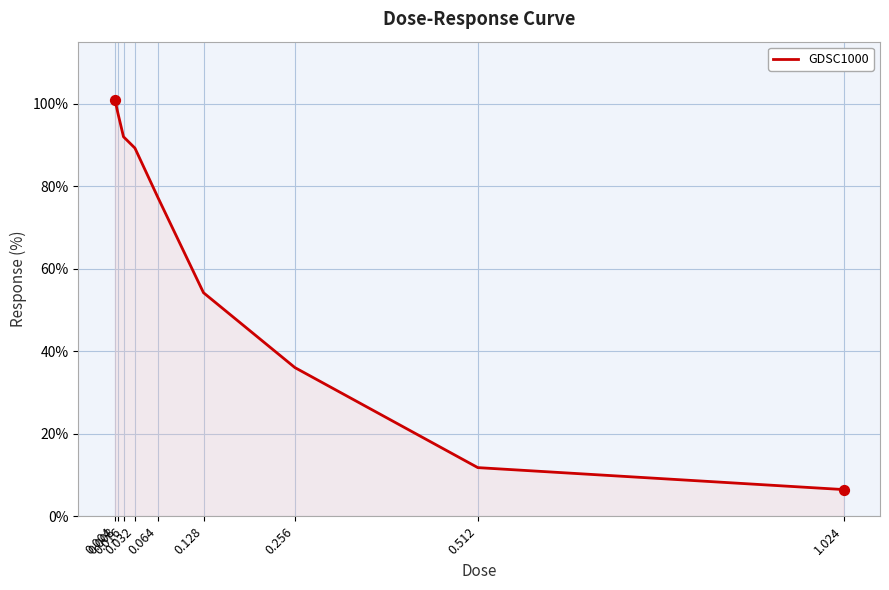

What is the change in value from 0.004 to 0.064?

-23.6